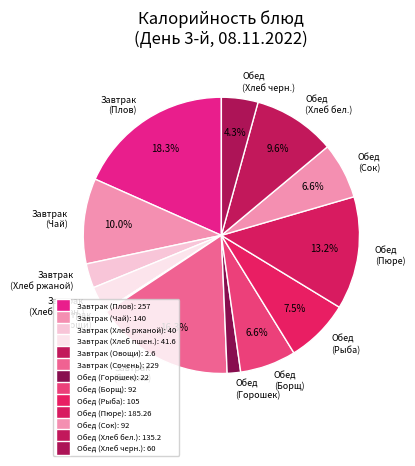

Is there a majority slice in this chart?

No